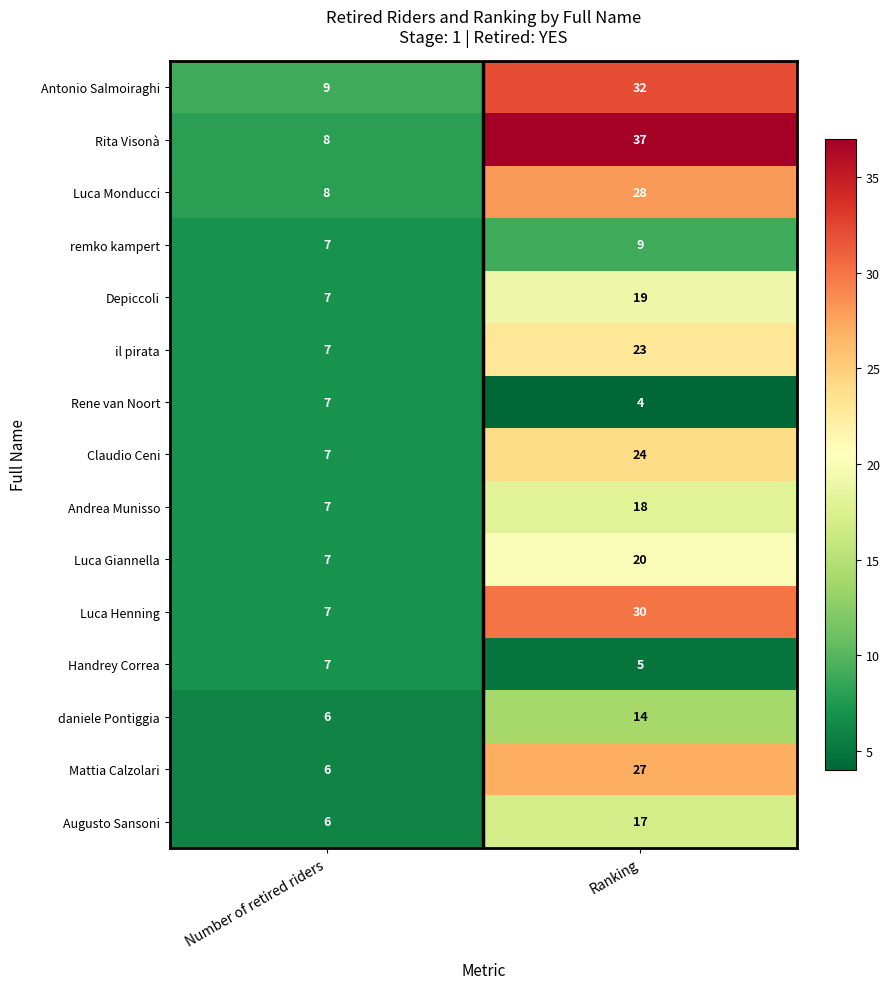

How many distinct data groups are displayed?

15